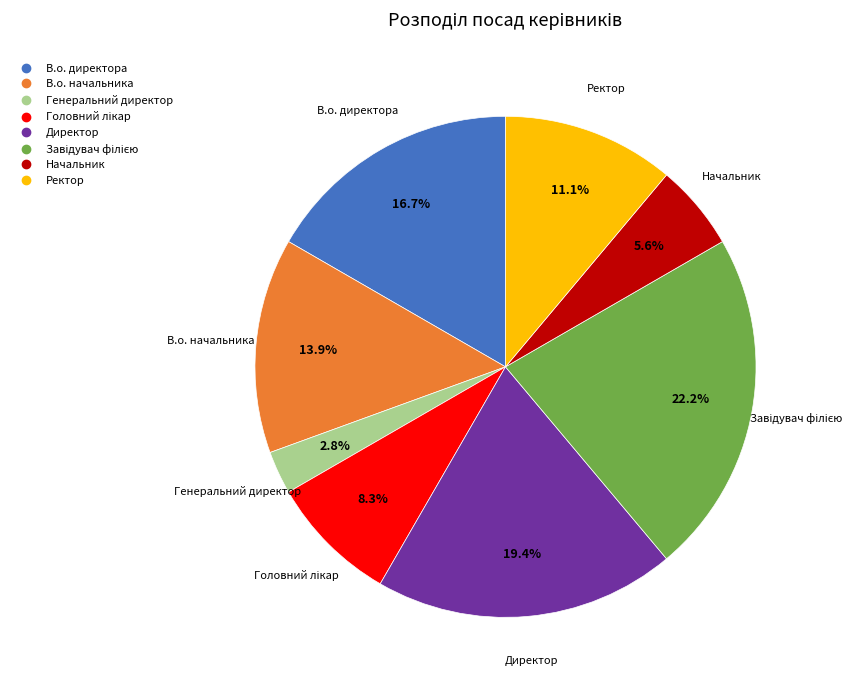

Is it true that В.о. директора is 4% of the pie?

False